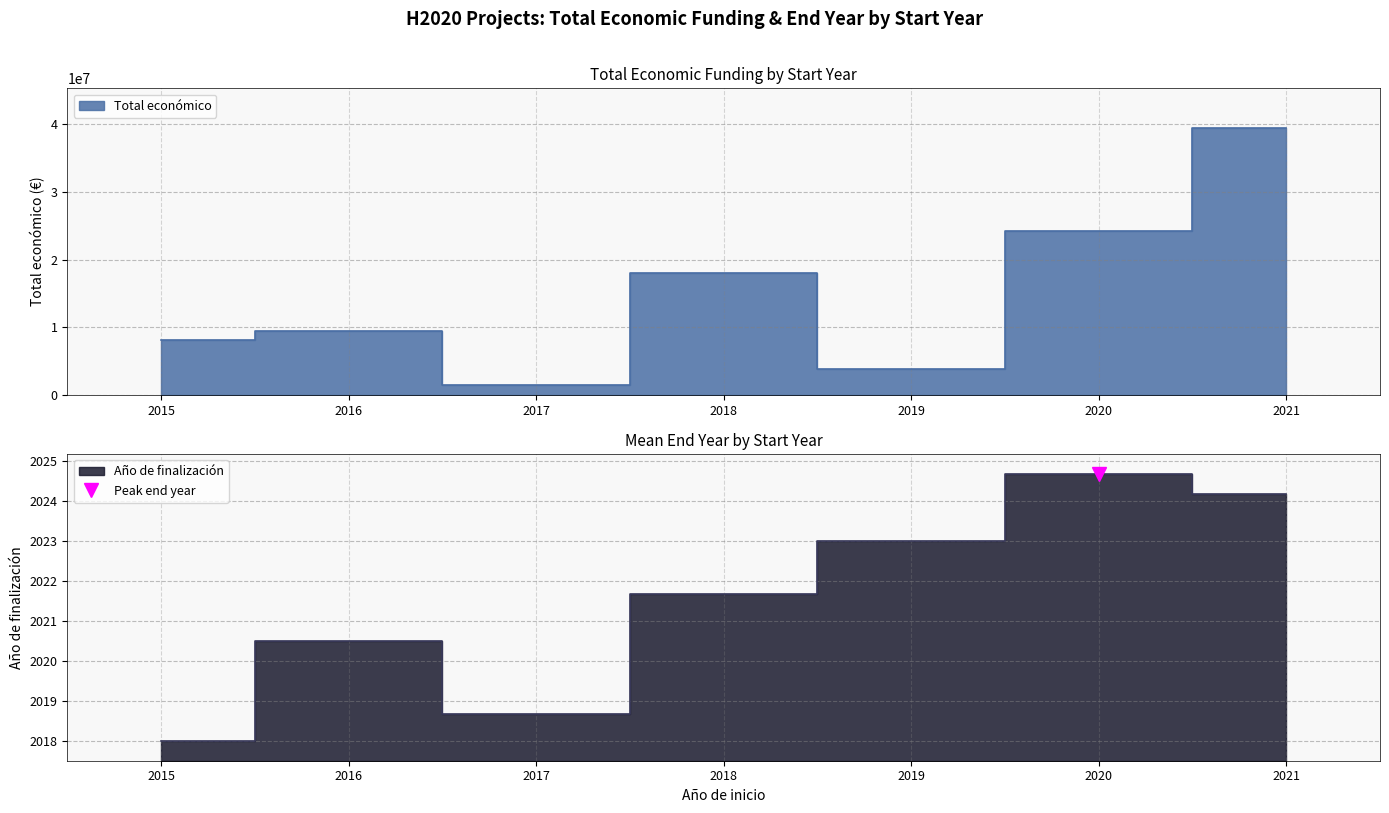

Where does the Total economico series first go above 3873244?

2015